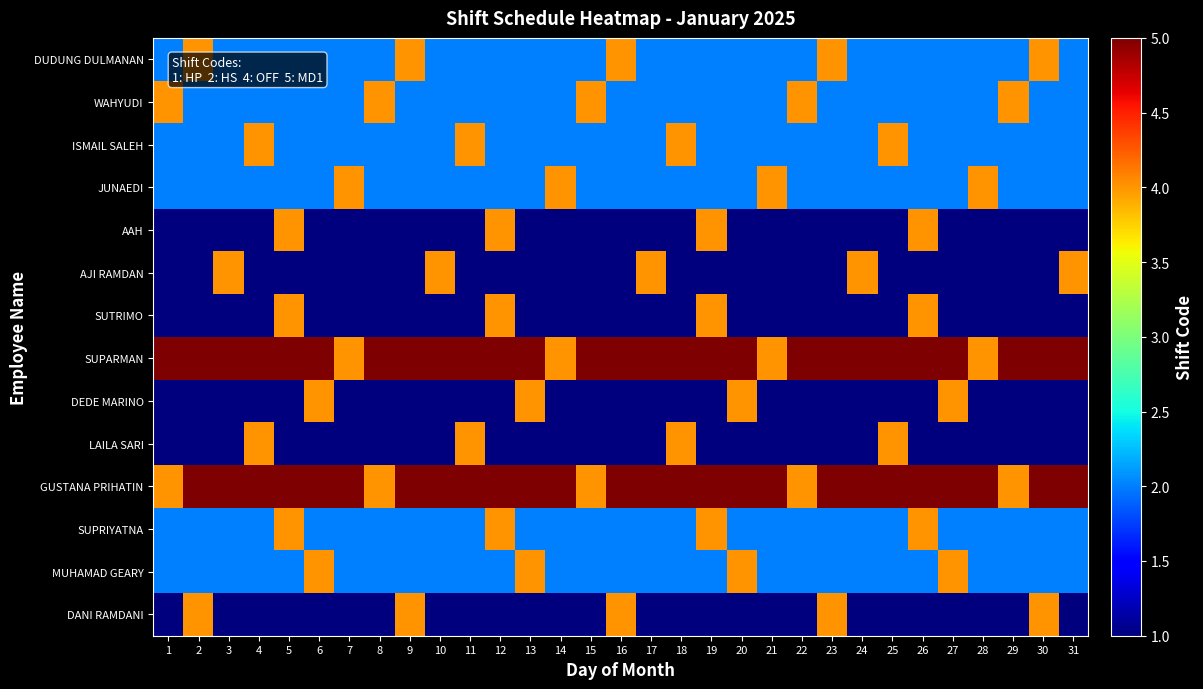

Rank the series by their maximum value, from highest to lowest.

SUPARMAN, GUSTANA PRIHATIN, DUDUNG DULMANAN, WAHYUDI, ISMAIL SALEH, JUNAEDI, AAH, AJI RAMDAN, SUTRIMO, DEDE MARINO, LAILA SARI, SUPRIYATNA, MUHAMAD GEARY, DANI RAMDANI